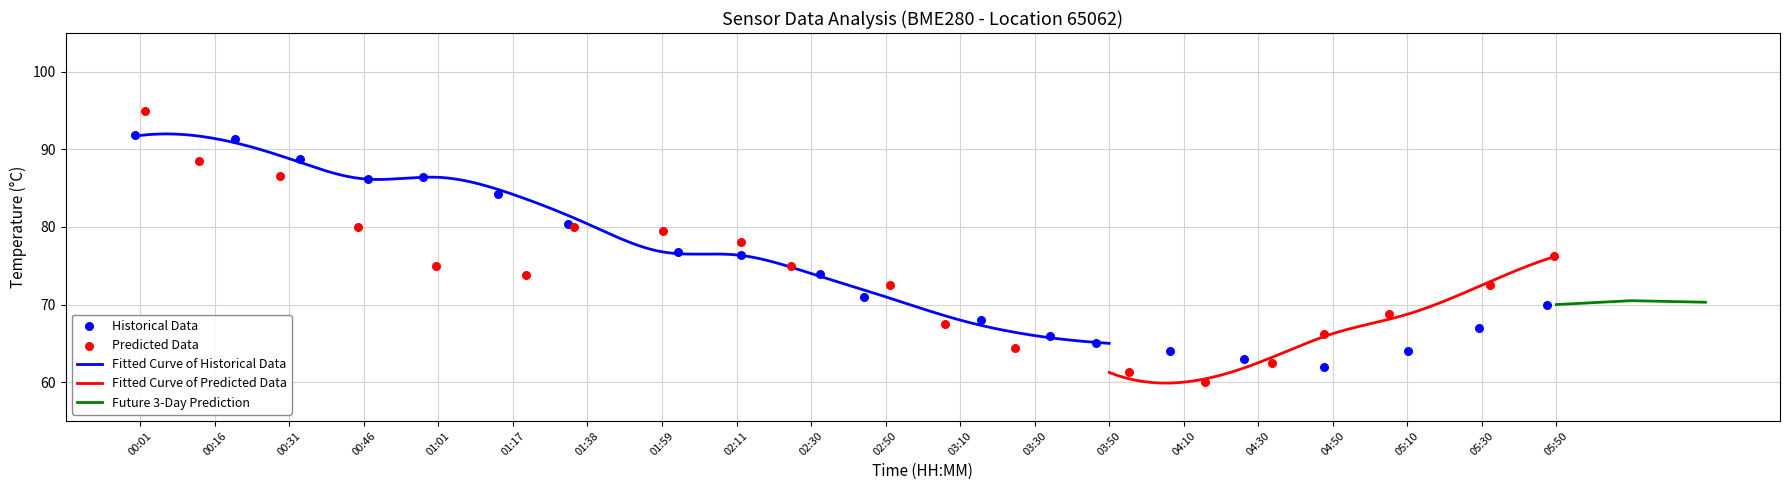

What is the highest value of the Fitted Curve of Historical Data series?

92.0